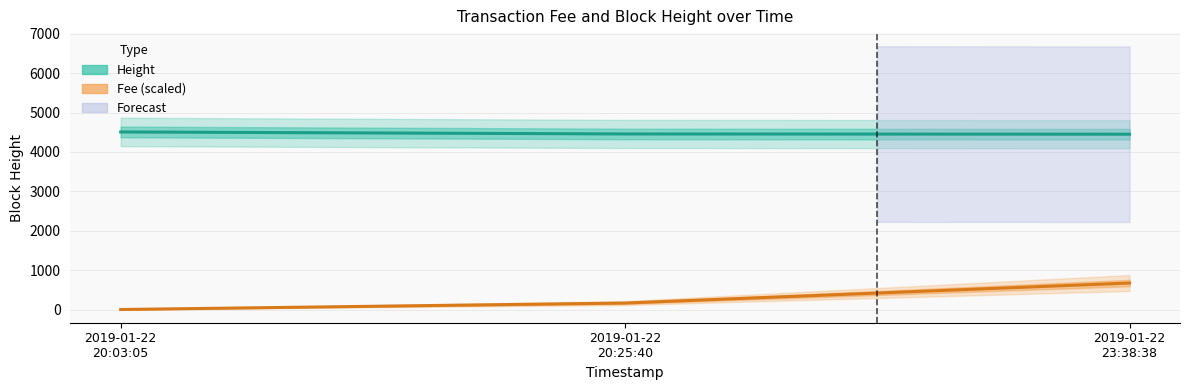

Reading left to right, transcribe all the data shown in this chart.

Height: 4508.0	4457.0	4451.0
Fee (scaled): 4.6	168.3	676.2